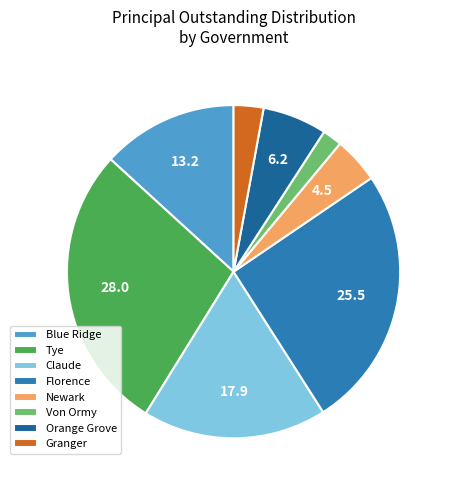

Rank the categories by value from lowest to highest.

Von Ormy, Granger, Newark, Orange Grove, Blue Ridge, Claude, Florence, Tye